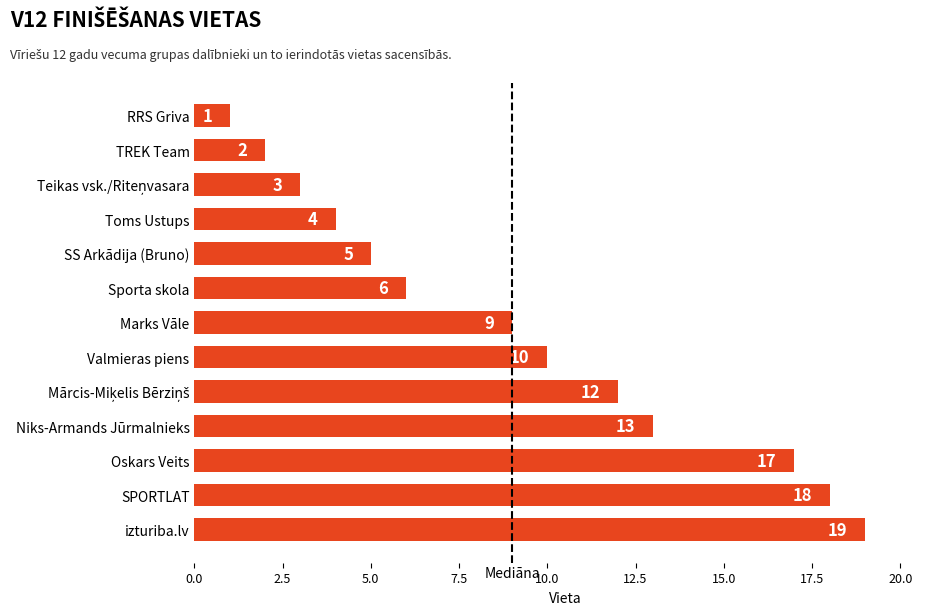

Reading top to bottom, transcribe all the data shown in this chart.

1	2	3	4	5	6	9	10	12	13	17	18	19